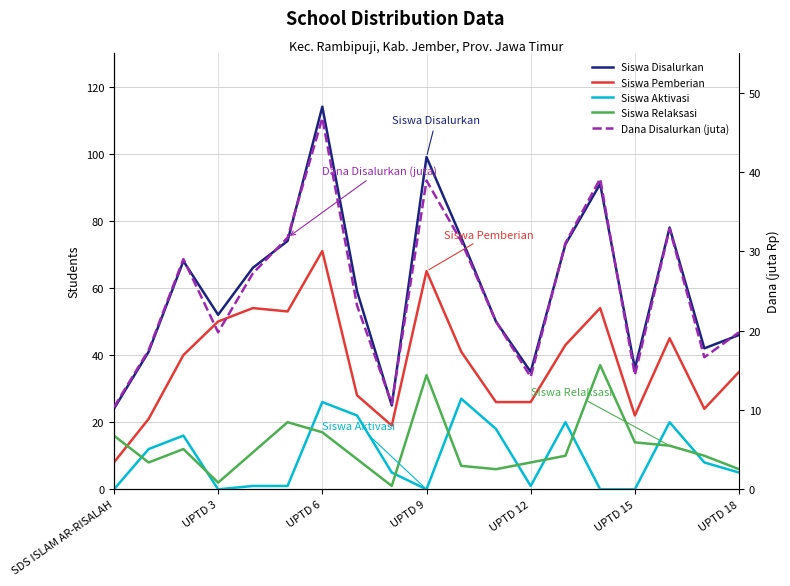

Which series has the largest range (max minus min)?

Siswa Disalurkan